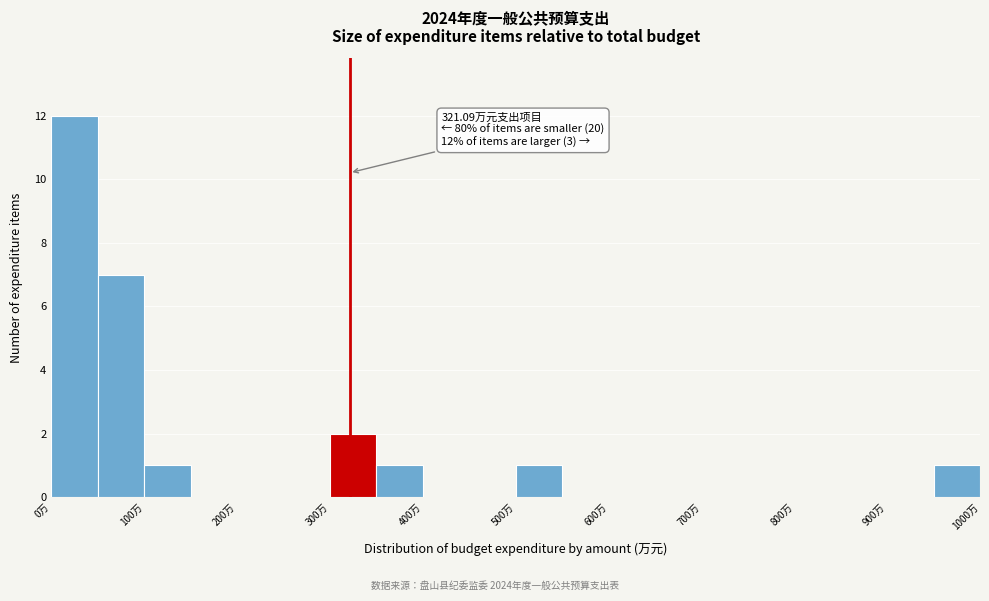

Which range on the x-axis has the tallest bar?

0 to 50